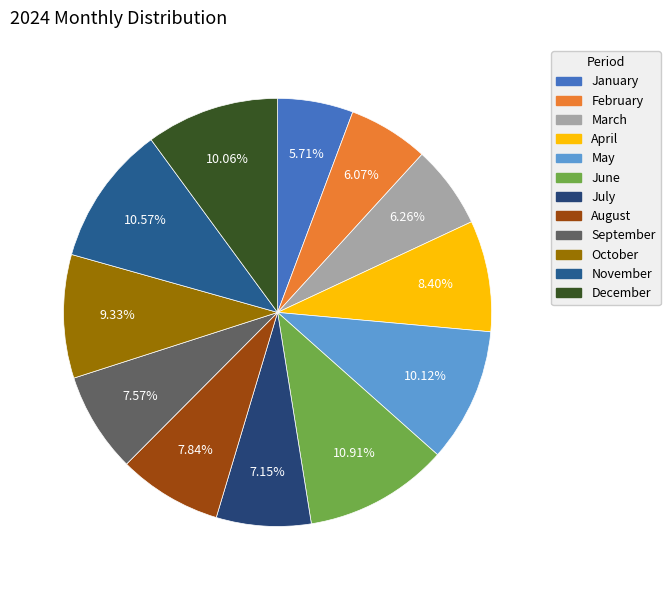

Is it true that June is 11% of the pie?

True